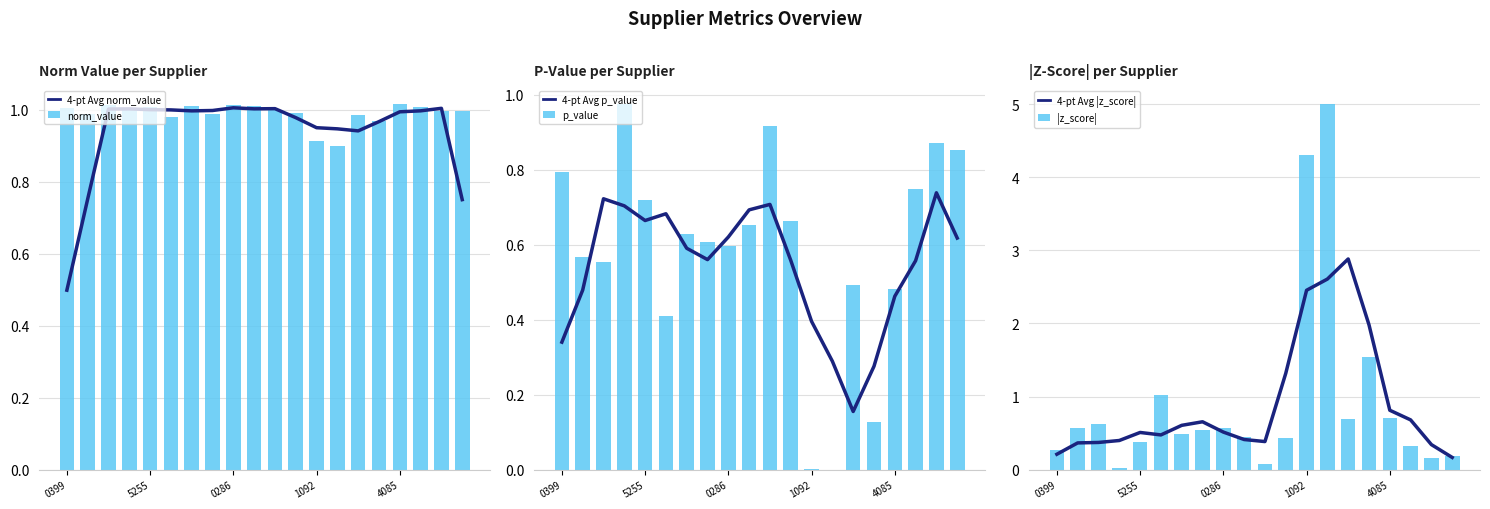

True or false: 4-pt Avg norm_value has a value of 1.8 at 0286.

False